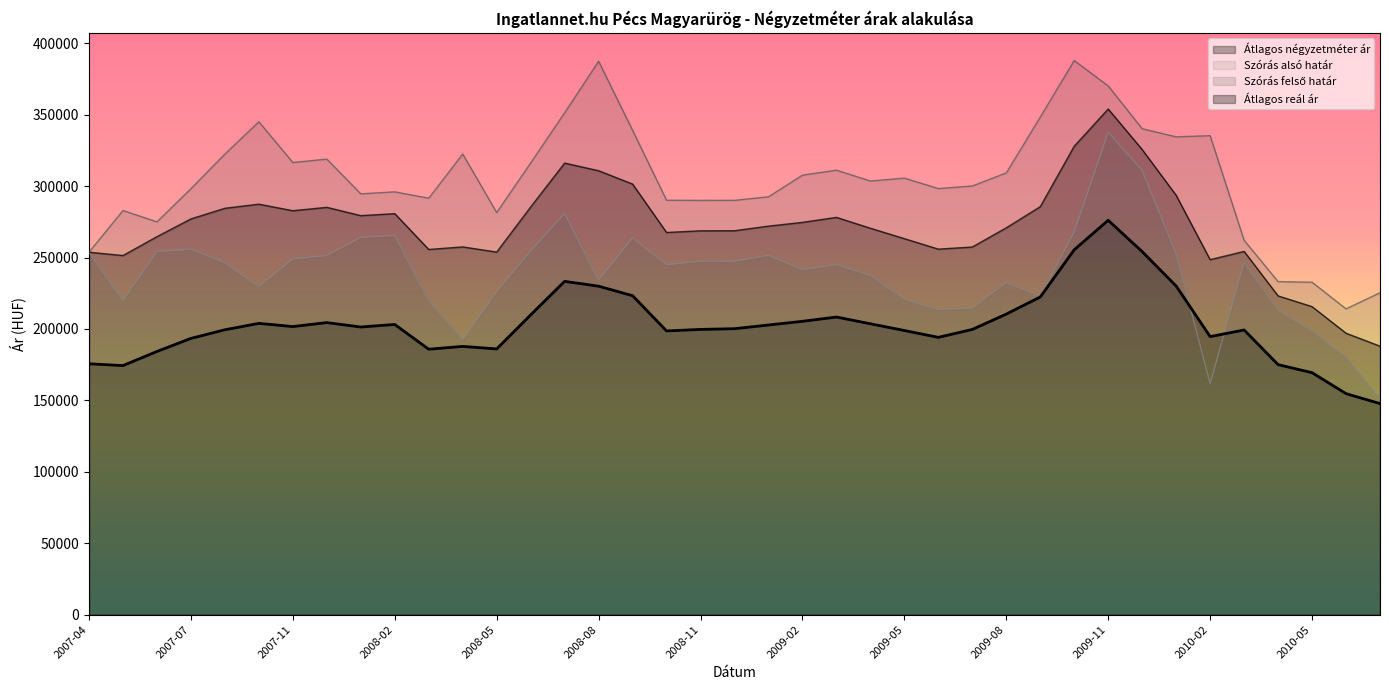

Which series has the largest range (max minus min)?

Szórás alsó határ